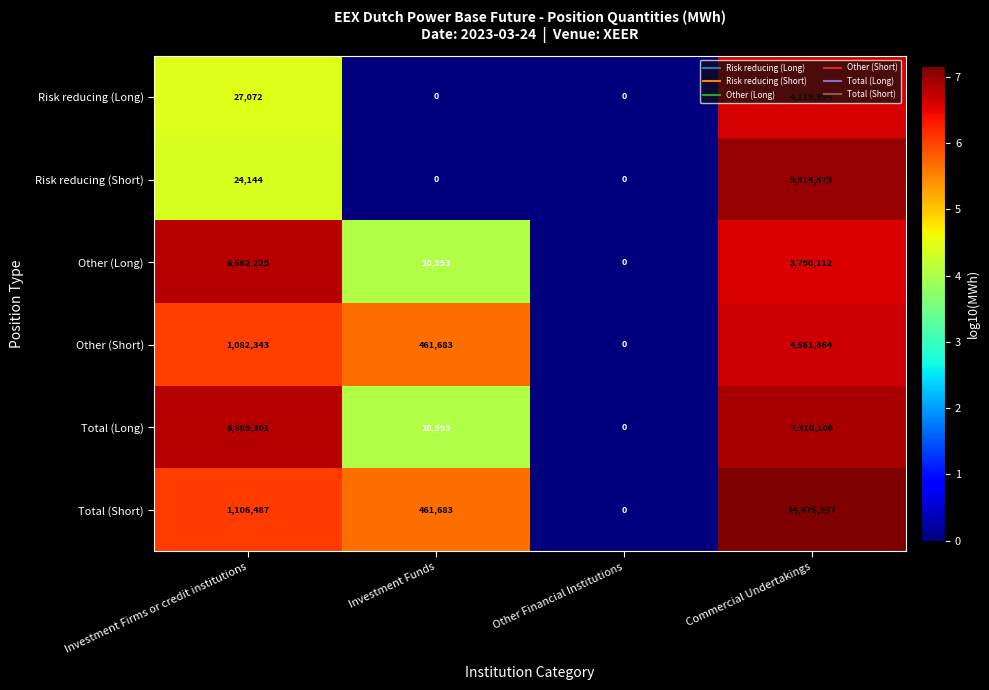

What is the total value across all series at Commercial Undertakings?

44772086